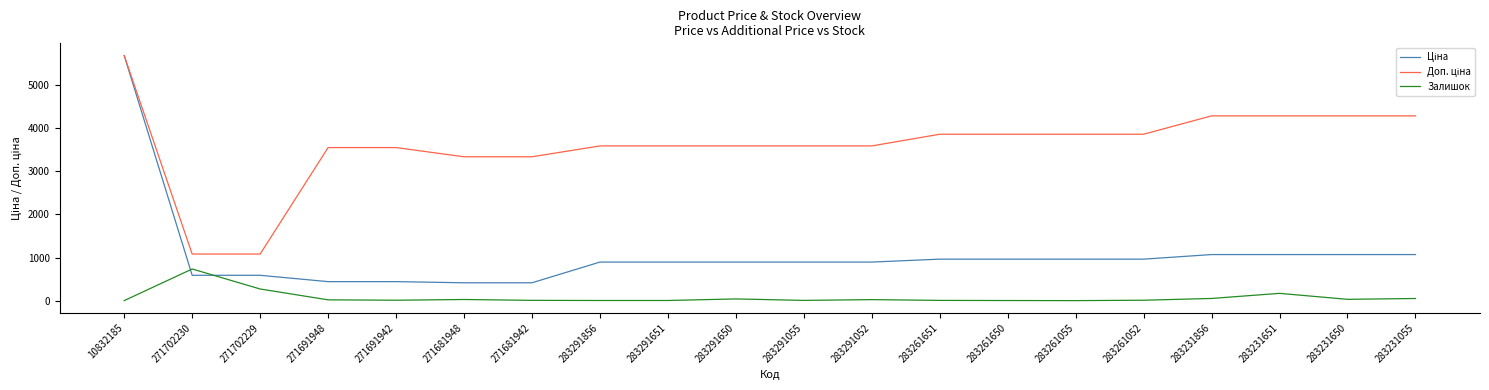

Is it true that Залишок equals 27.0 at 283291052?

True